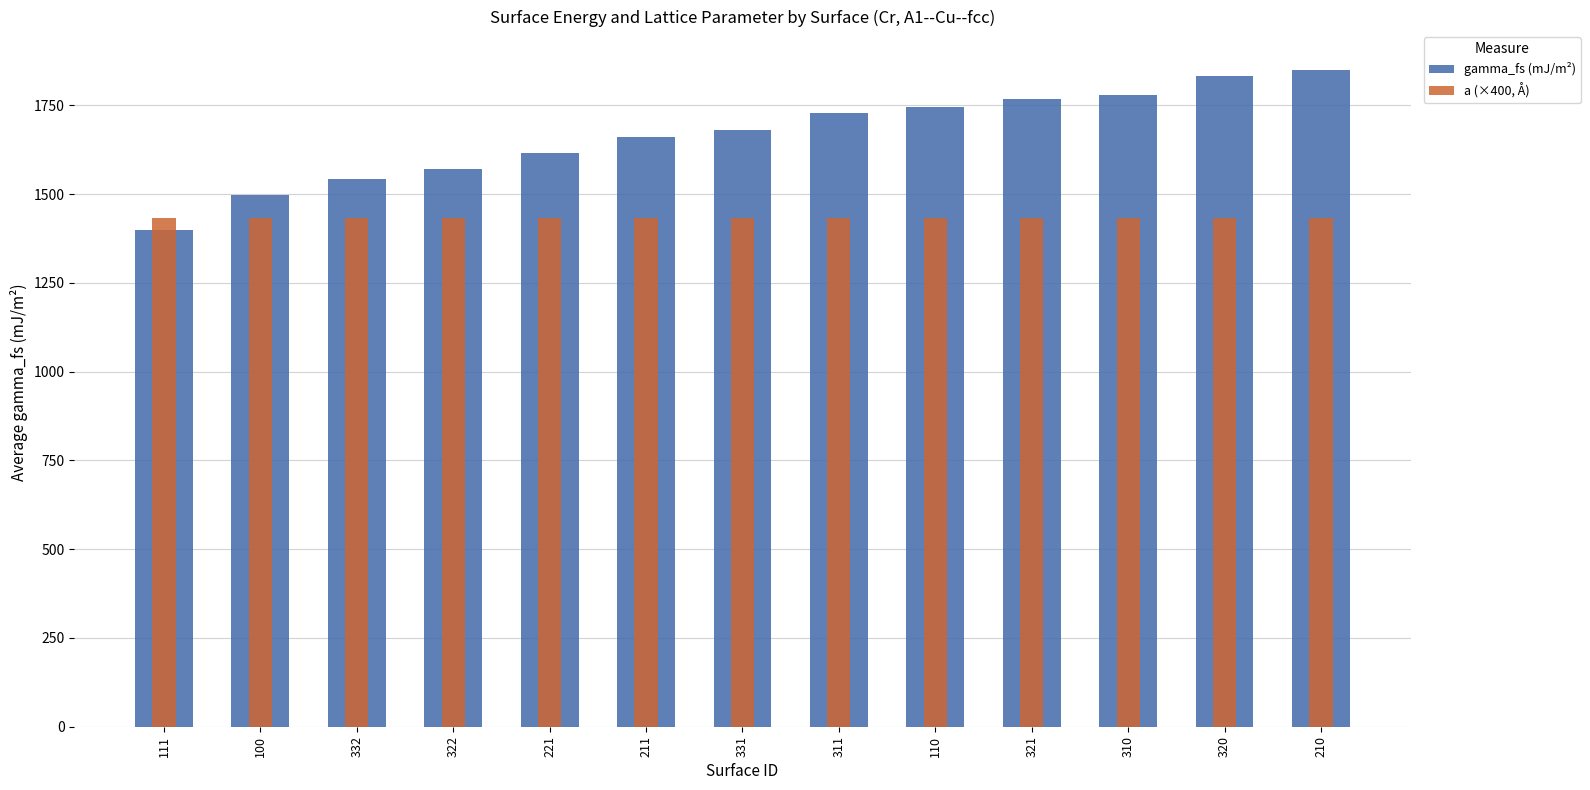

The a (×400, Å) series shows 2436.2 at 311. True or false?

False